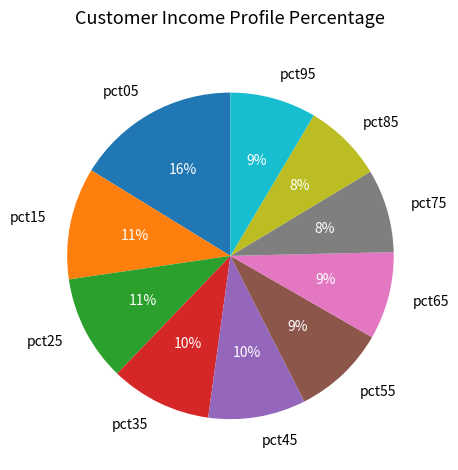

Is it true that pct35 is 19% of the pie?

False